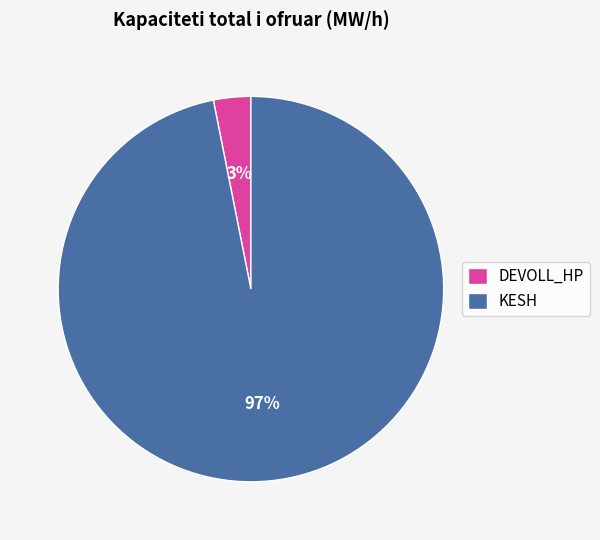

Which category accounts for the majority?

KESH